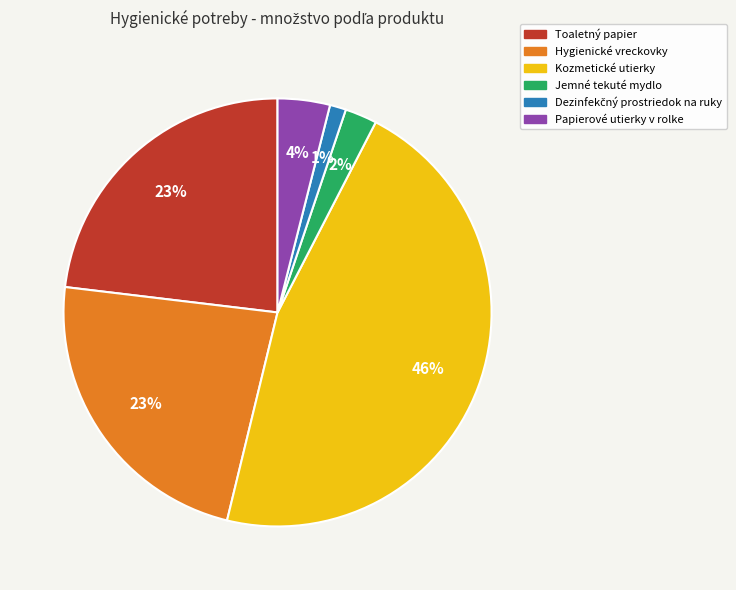

To the nearest percent, what is the average slice percentage?

17%